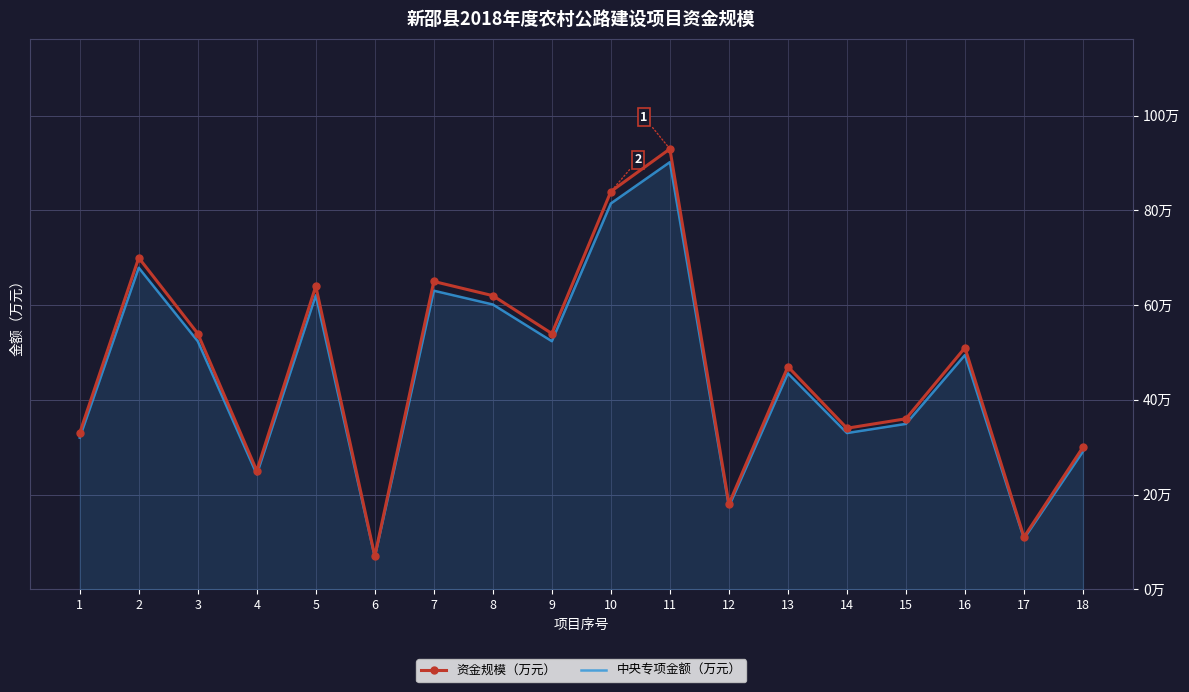

List the series in order of their overall mean, lowest first.

中央专项金额（万元）, 资金规模（万元）